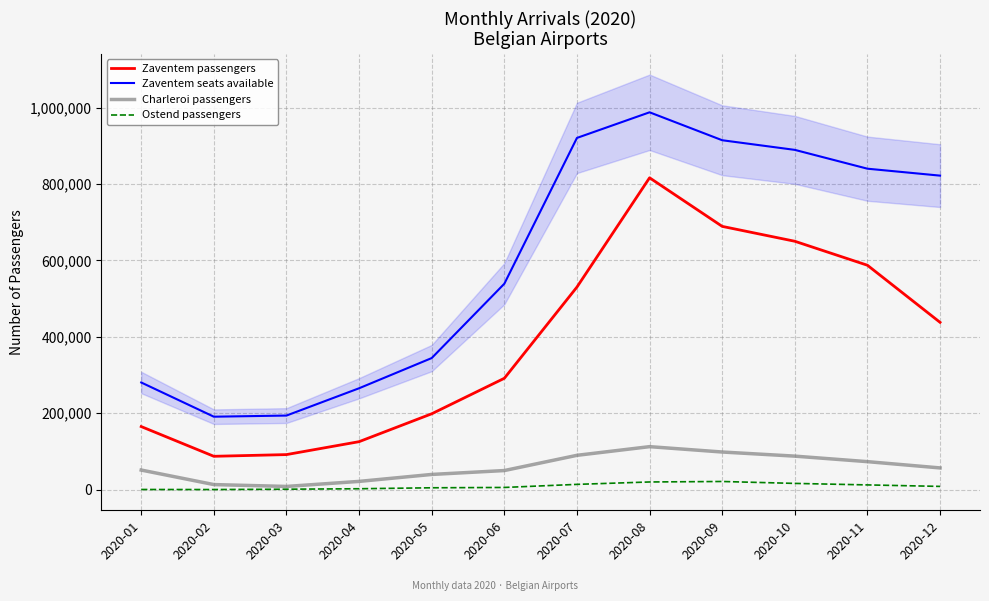

At which label does Zaventem passengers first exceed 437773?

2020-07